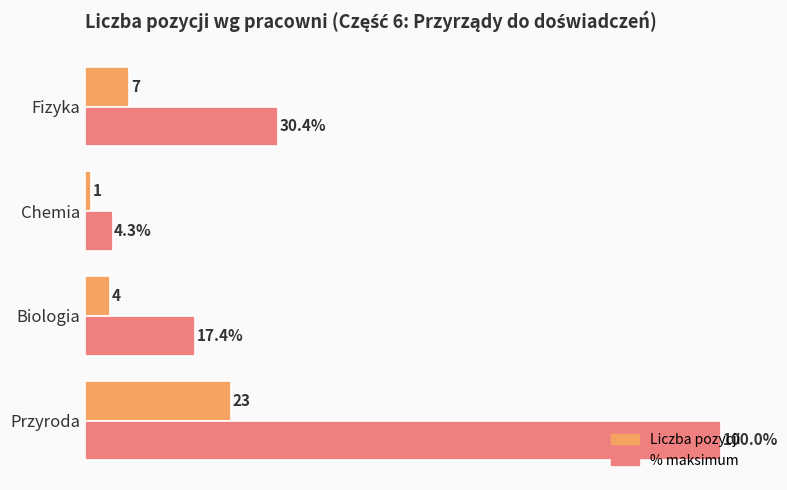

Rank the series at Przyroda from lowest to highest value.

Liczba pozycji, % maksimum